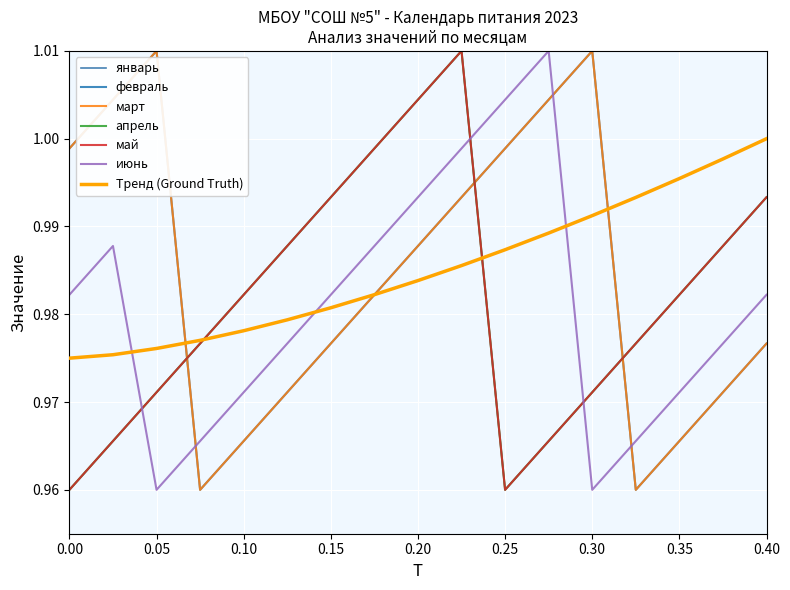

Which series has the largest total across all categories?

февраль